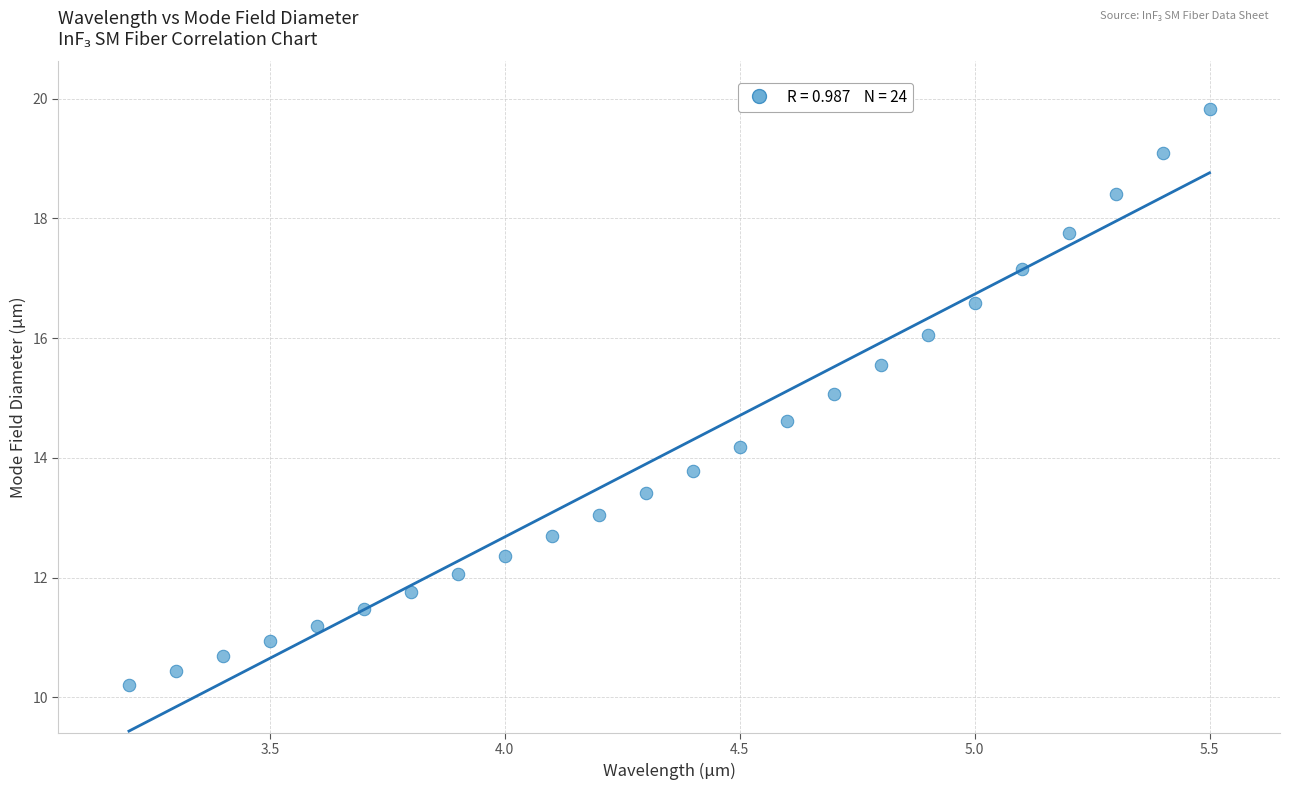

What is the range of X values (max minus min)?

2.3